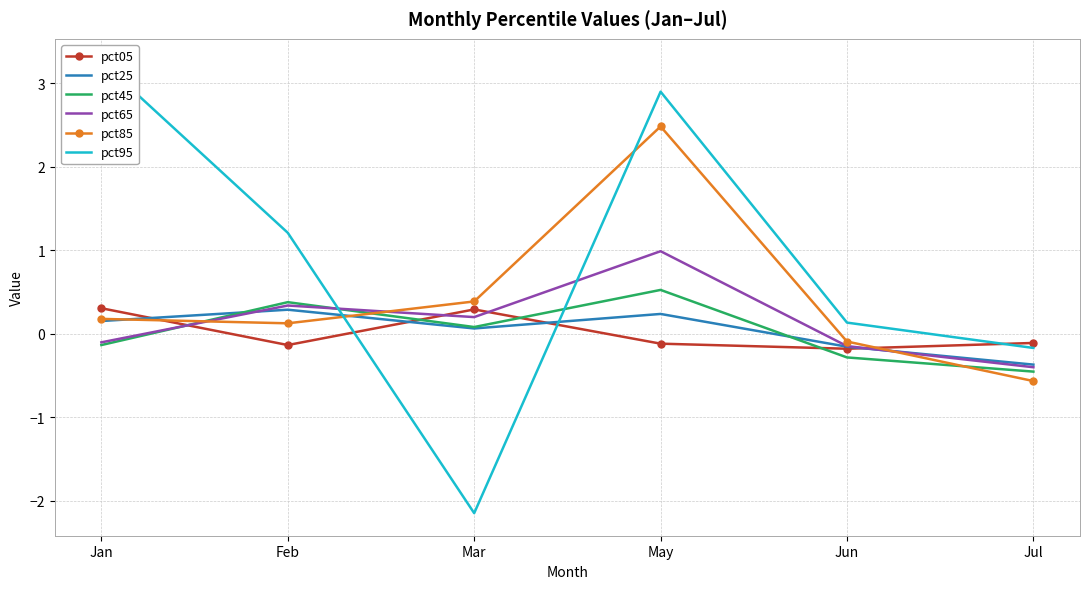

Where does the pct95 series first go above 1?

Jan